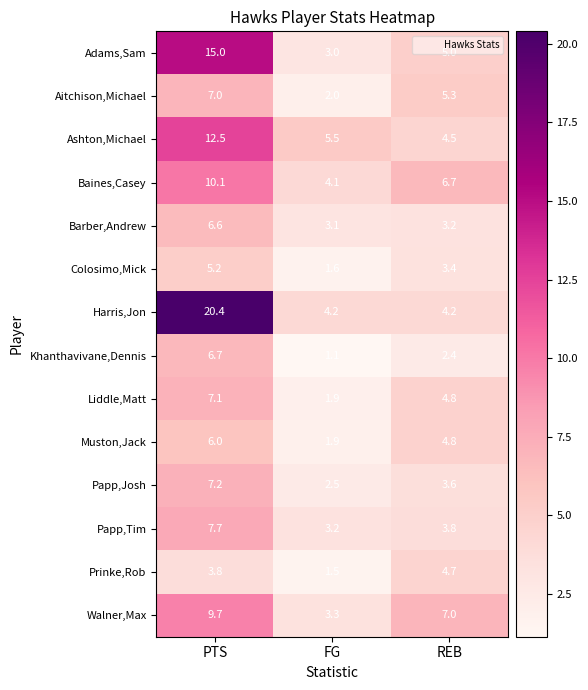

True or false: Harris,Jon has a value of 30.7 at PTS.

False